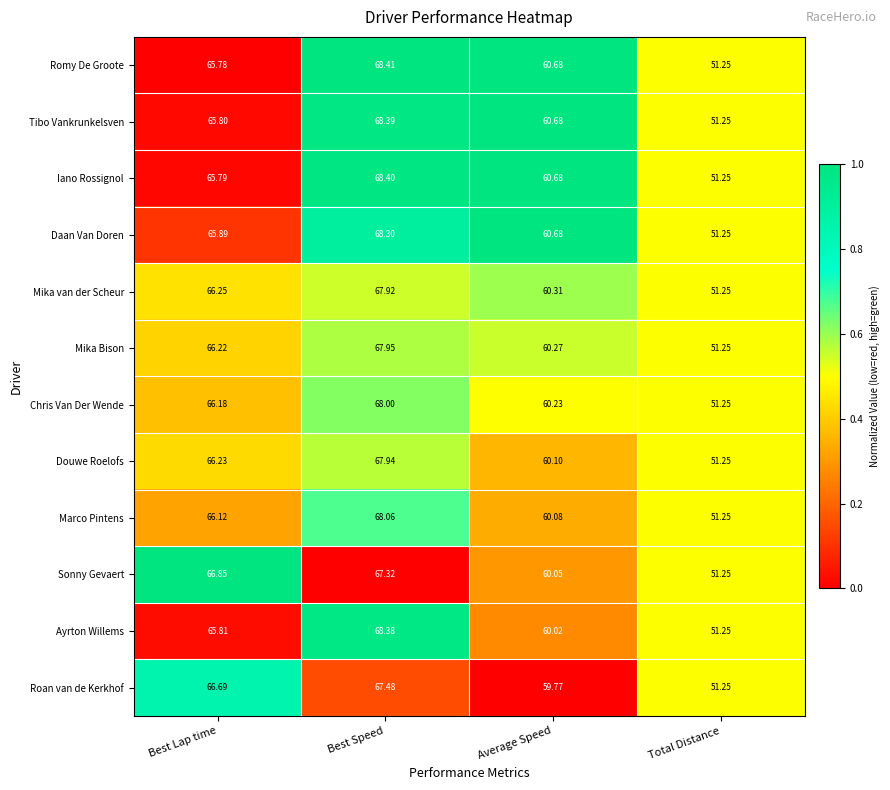

List the labels in order of Mika van der Scheur value, smallest first.

Total Distance, Average Speed, Best Lap time, Best Speed